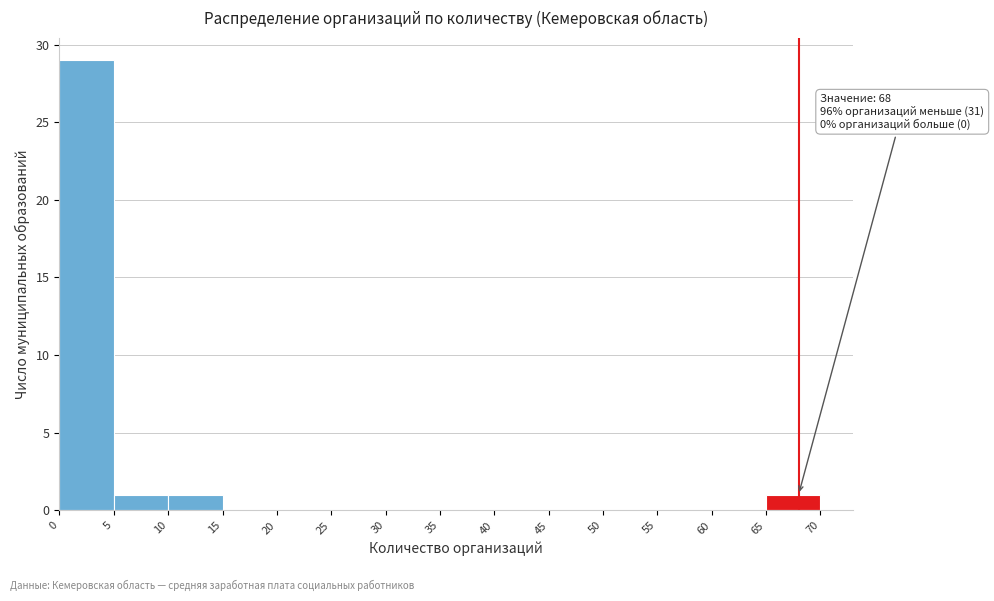

Over which range of the x-axis is the bar tallest?

0 to 5